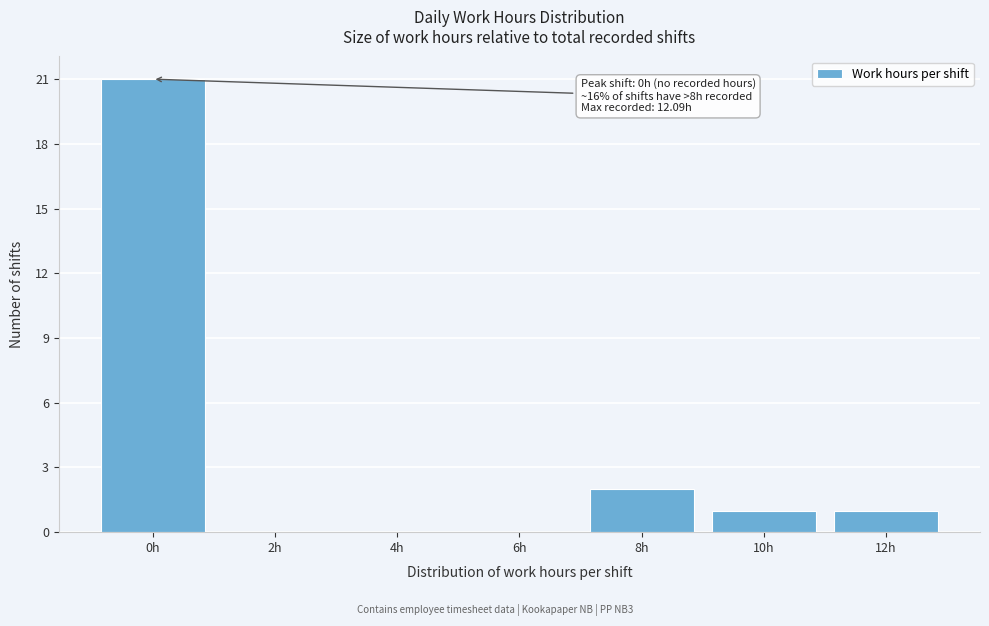

Reading left to right, list all the values displayed in this chart.

0h=21	2h=0	4h=0	6h=0	8h=2	10h=1	12h=1